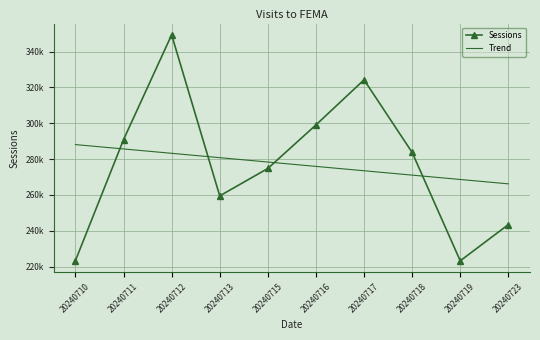

True or false: Sessions and Trend cross at least once.

True